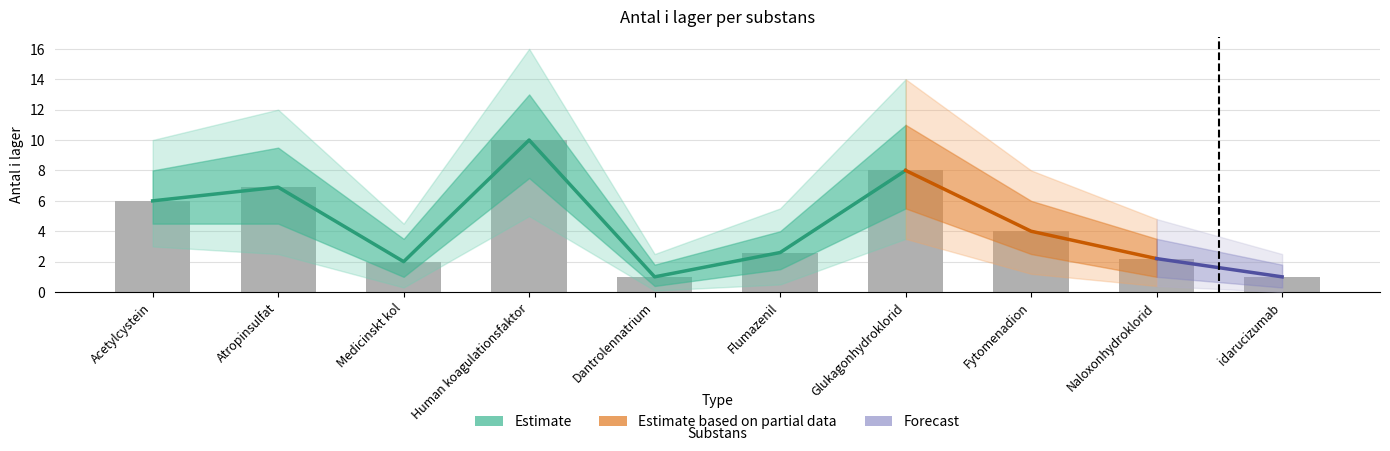

What is the change in value from Medicinskt kol to Fytomenadion?

+2.0